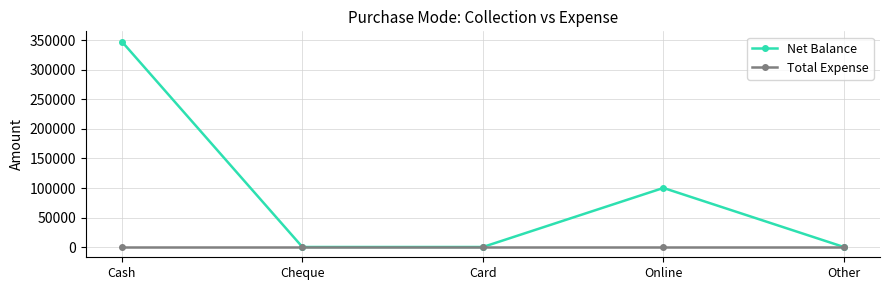

What is the label of the 5th point from the right?

Cash